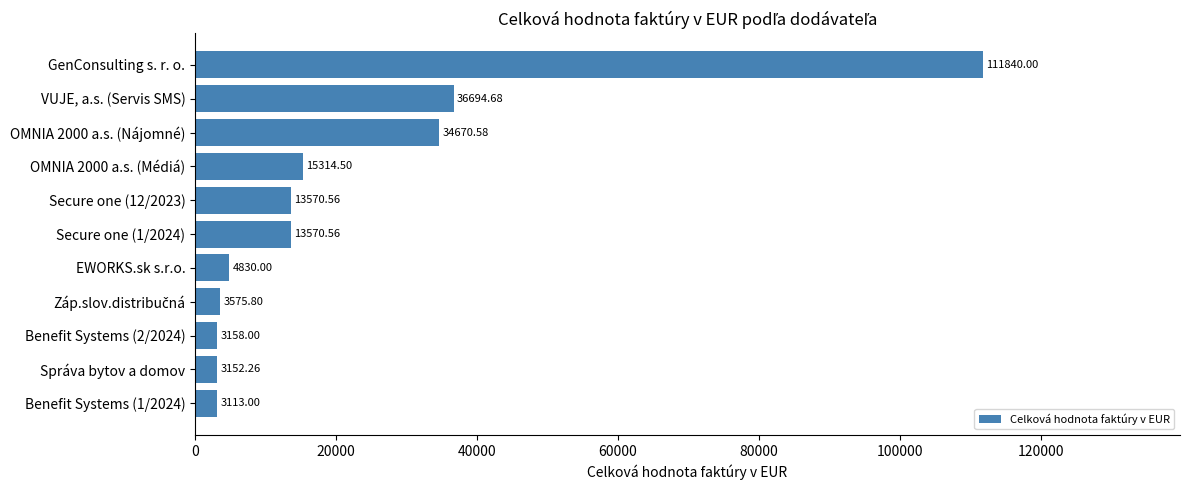

At which label is the value closest to 57476?

VUJE, a.s. (Servis SMS)